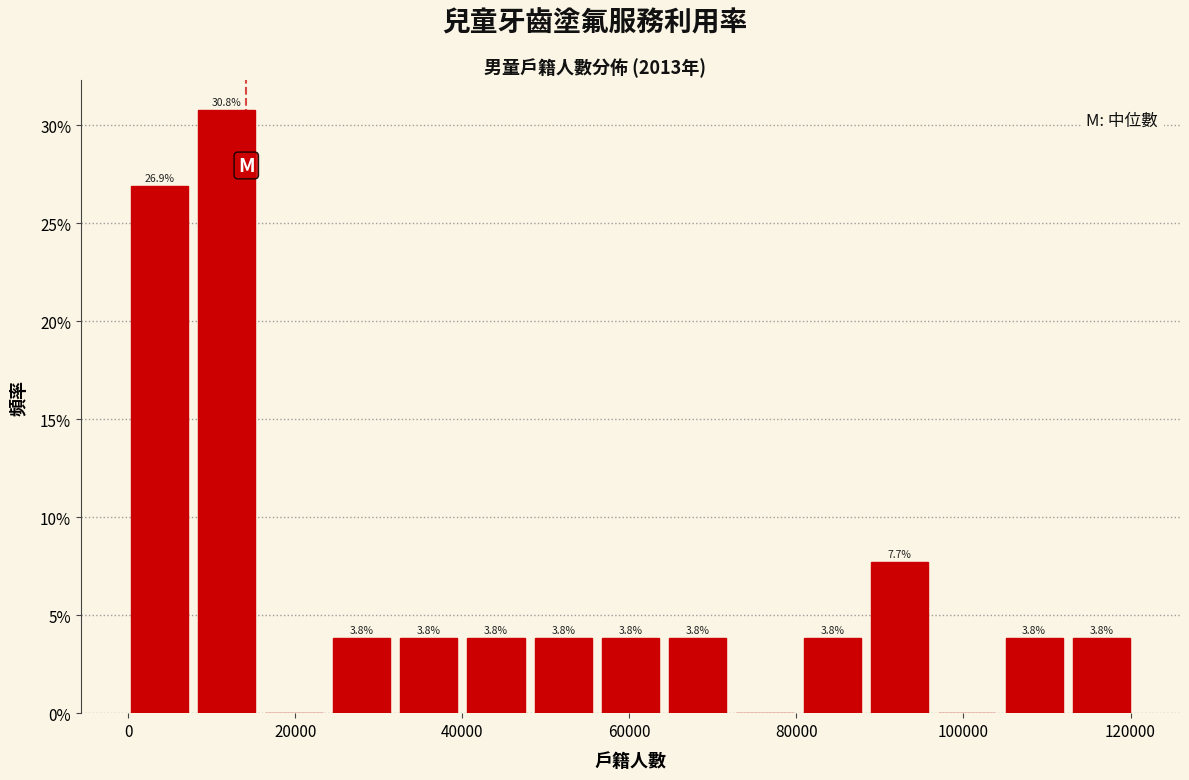

Which range on the x-axis has the tallest bar?

8000 to 16000